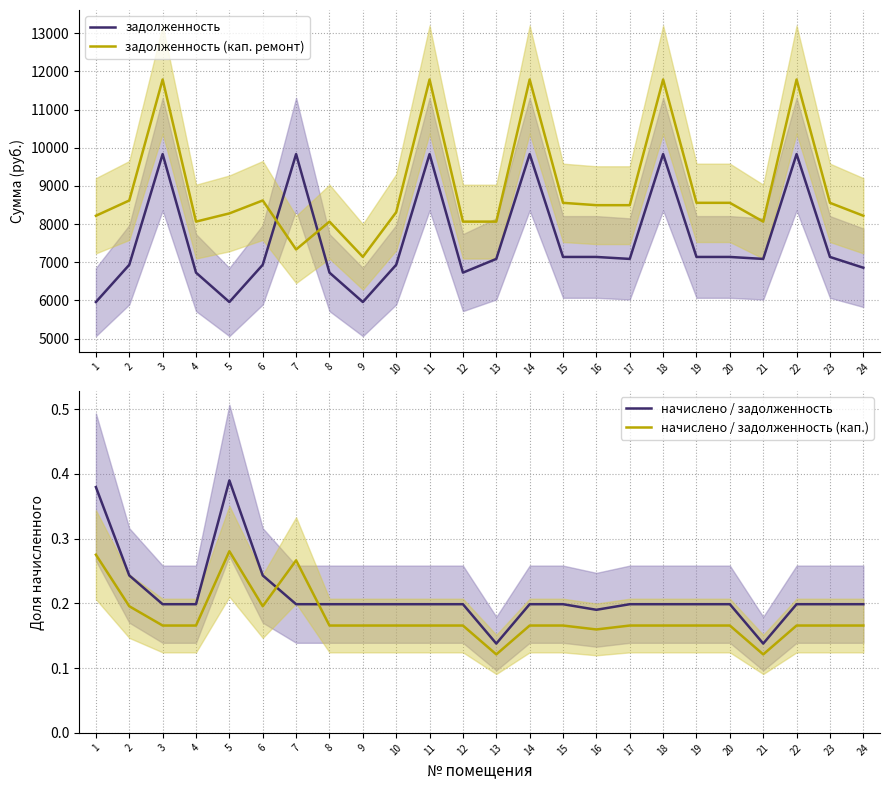

Count the number of categories in the chart.

24